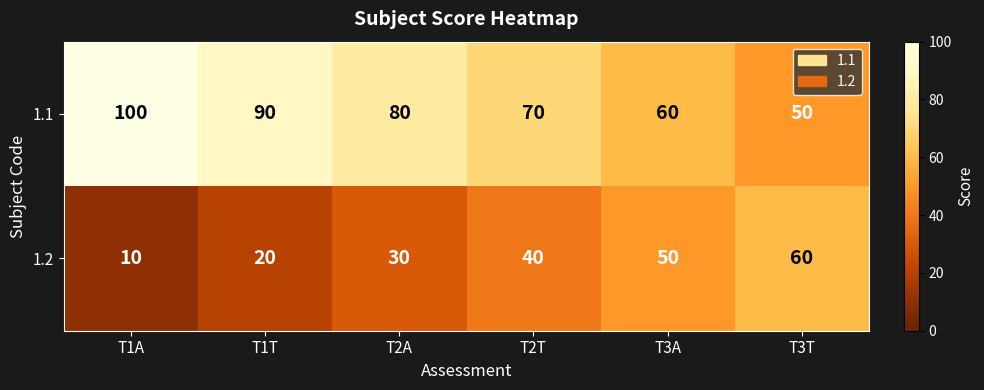

What is the minimum value shown in the chart?

10